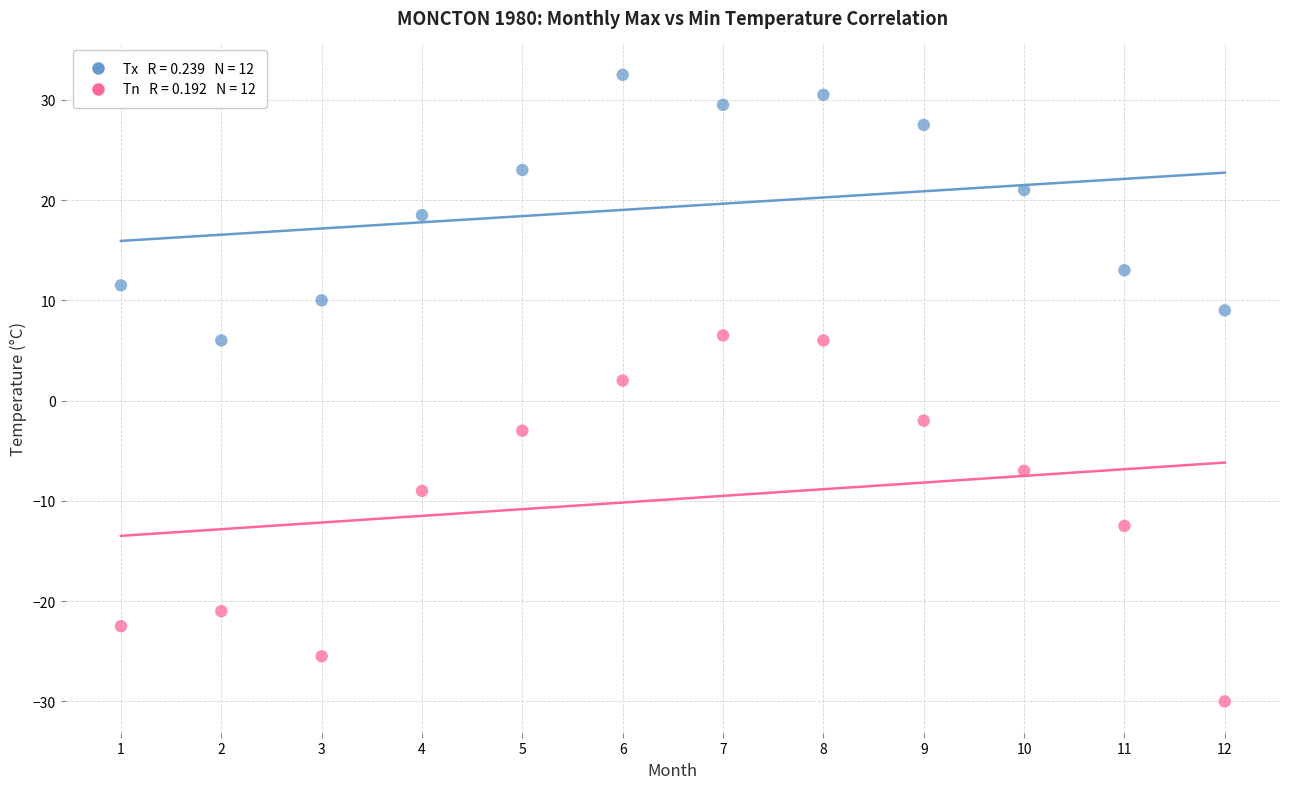

Across all data points, what is the range of X values (max minus min)?

11.0